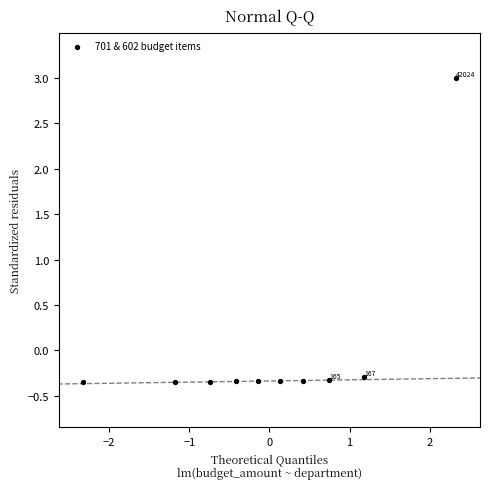

What is the range of Y values (max minus min)?

3.3